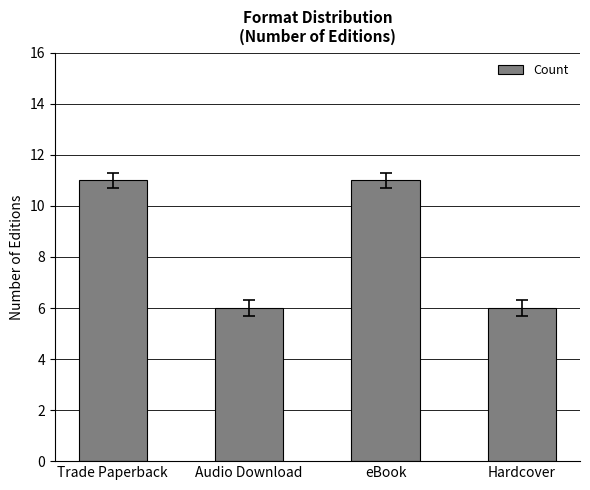

How many bars are there in total?

4